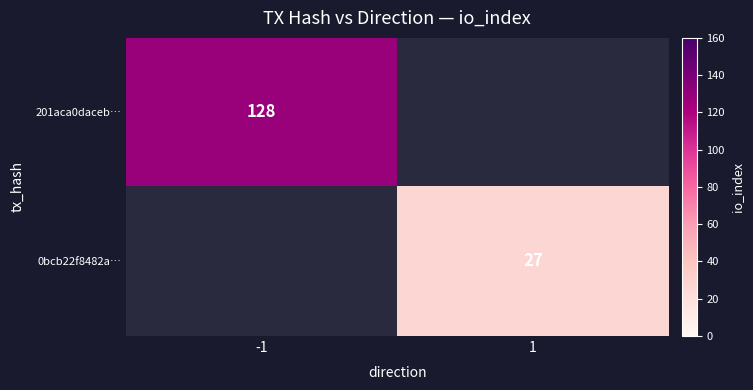

Between 1 and -1, which is larger?

-1